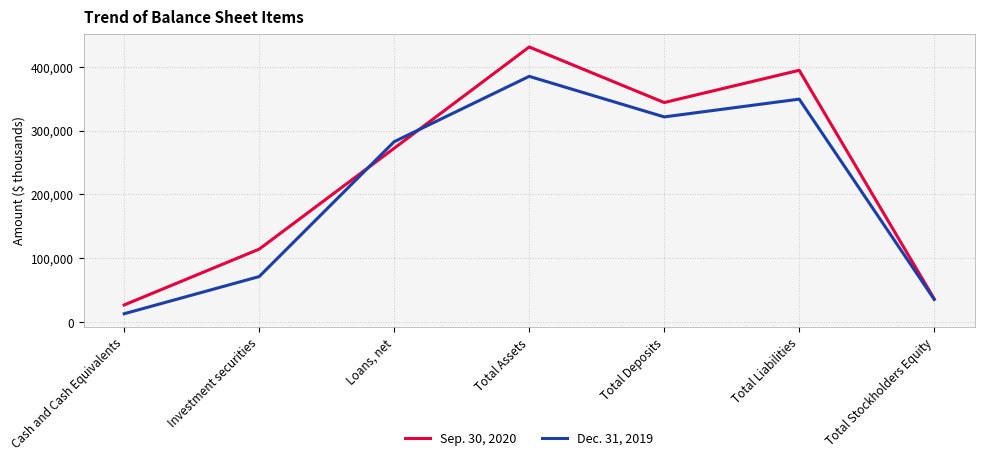

Reading right to left, list all the values displayed in this chart.

Sep. 30, 2020: 36505	394417	343940	430922	272419	114461	27053
Dec. 31, 2019: 35680	349262	321440	384942	282672	71486	13290